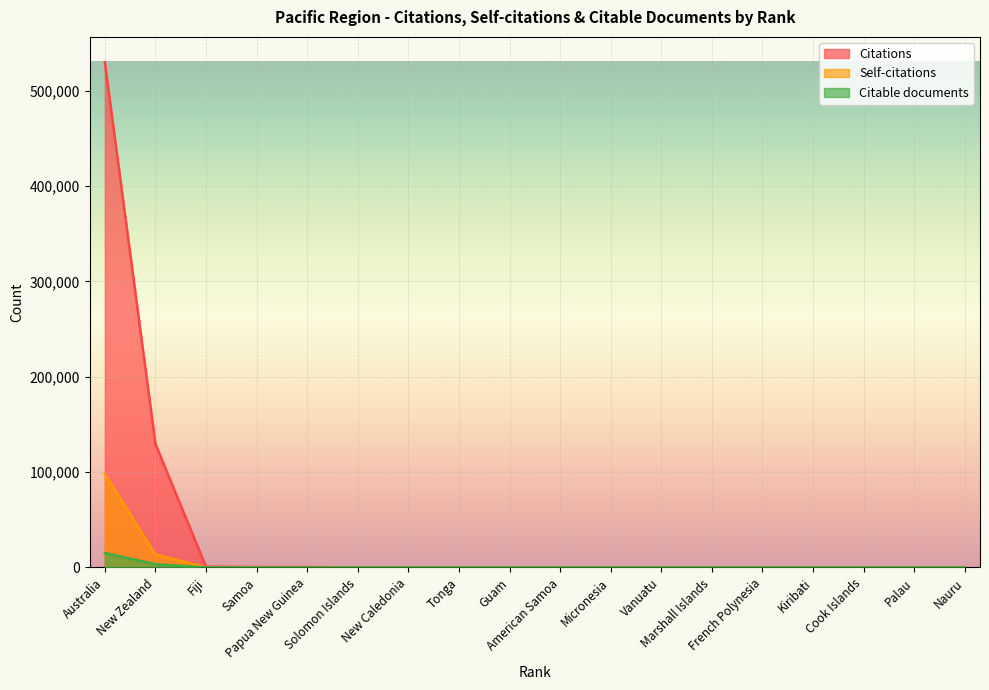

How many interior local valleys does the Self-citations series have?

4